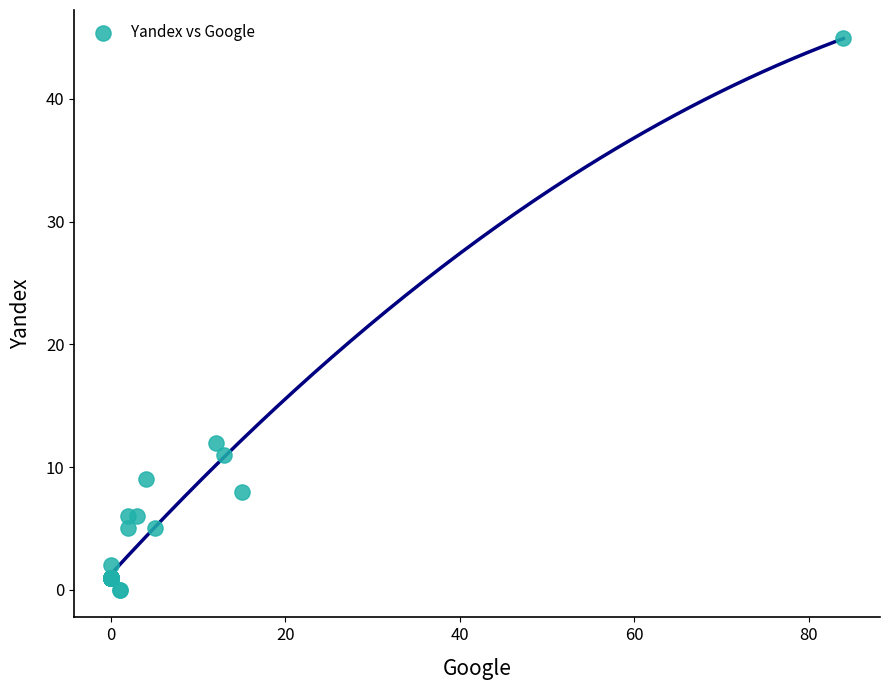

What Y value in the scatter plot is closest to 22?

12